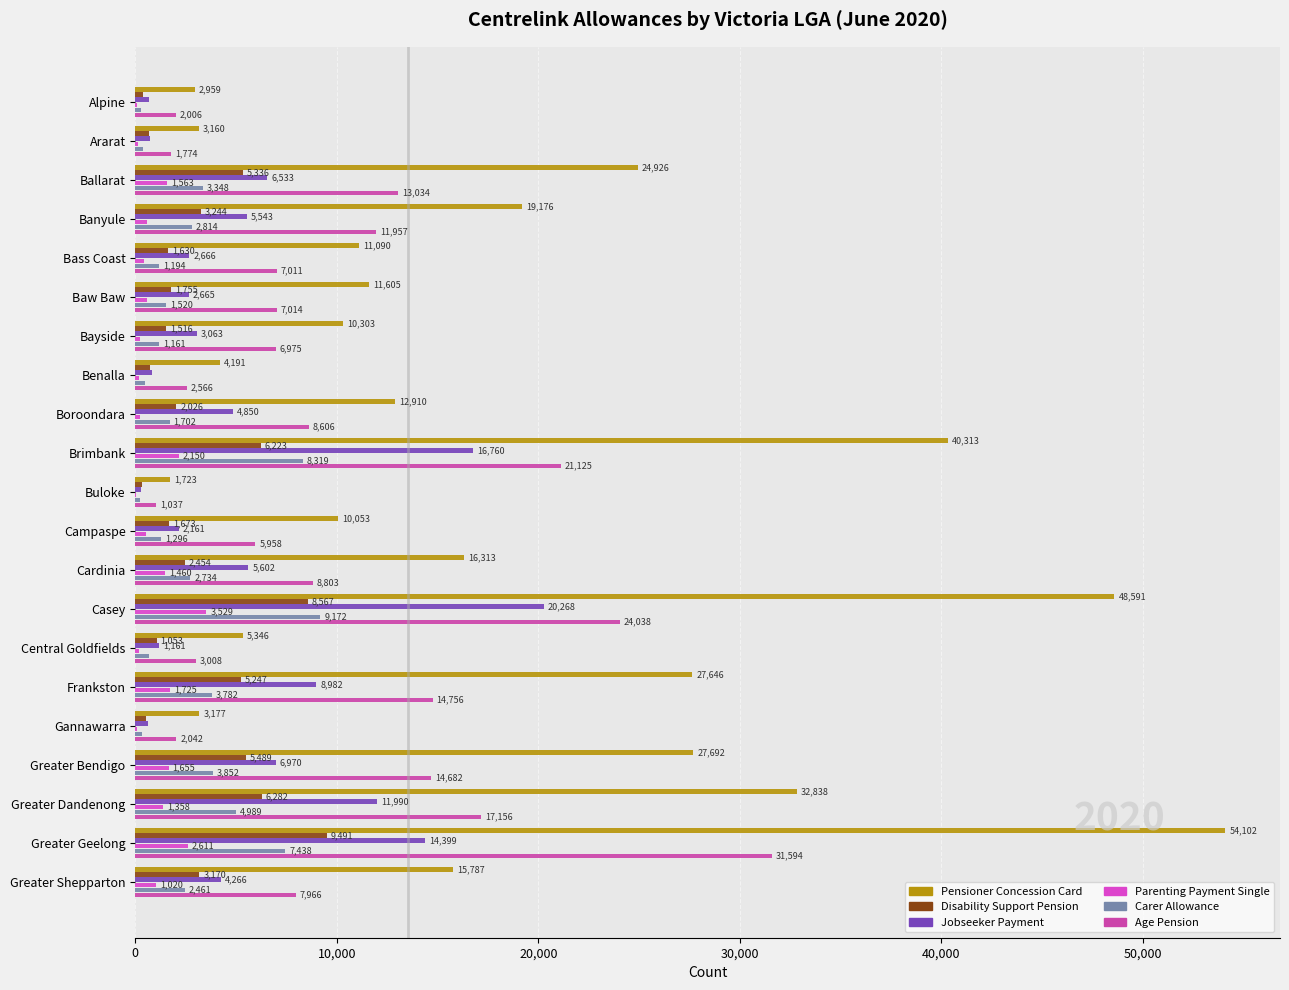

What is the difference between the maximum and minimum values in the Carer Allowance series?

8954